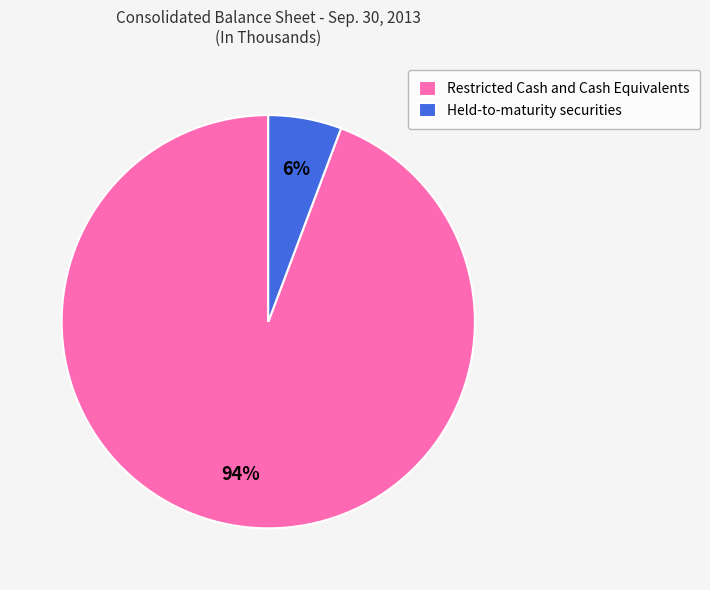

Do Restricted Cash and Cash Equivalents and Held-to-maturity securities together represent more than half of the pie?

Yes